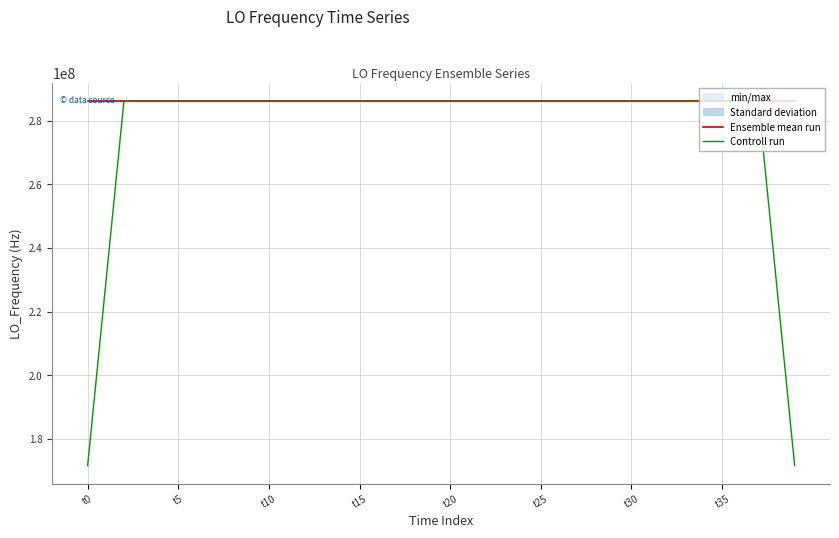

The value of Controll run at t5 is 397668644.8. True or false?

False